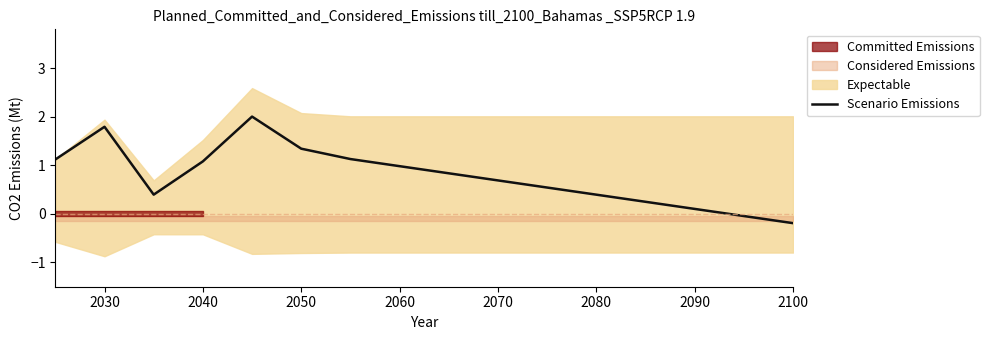

How many positive values are there?

14